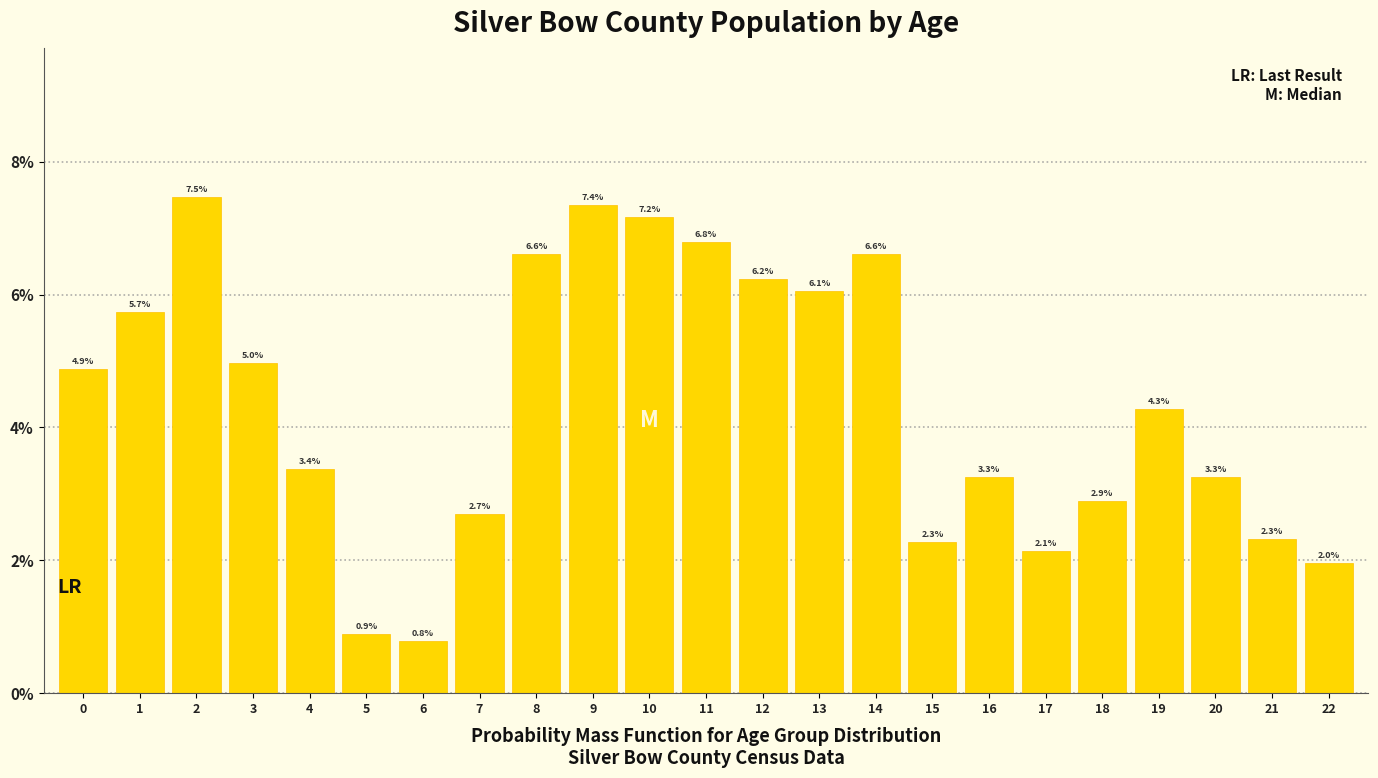

Reading left to right, what are all the values shown in this chart?

0=4.9	1=5.7	2=7.5	3=5.0	4=3.4	5=0.9	6=0.8	7=2.7	8=6.6	9=7.4	10=7.2	11=6.8	12=6.2	13=6.1	14=6.6	15=2.3	16=3.3	17=2.1	18=2.9	19=4.3	20=3.3	21=2.3	22=2.0